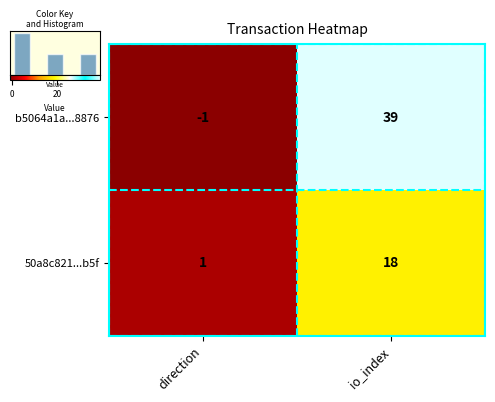

At how many categories does at least one series exceed 20?

1